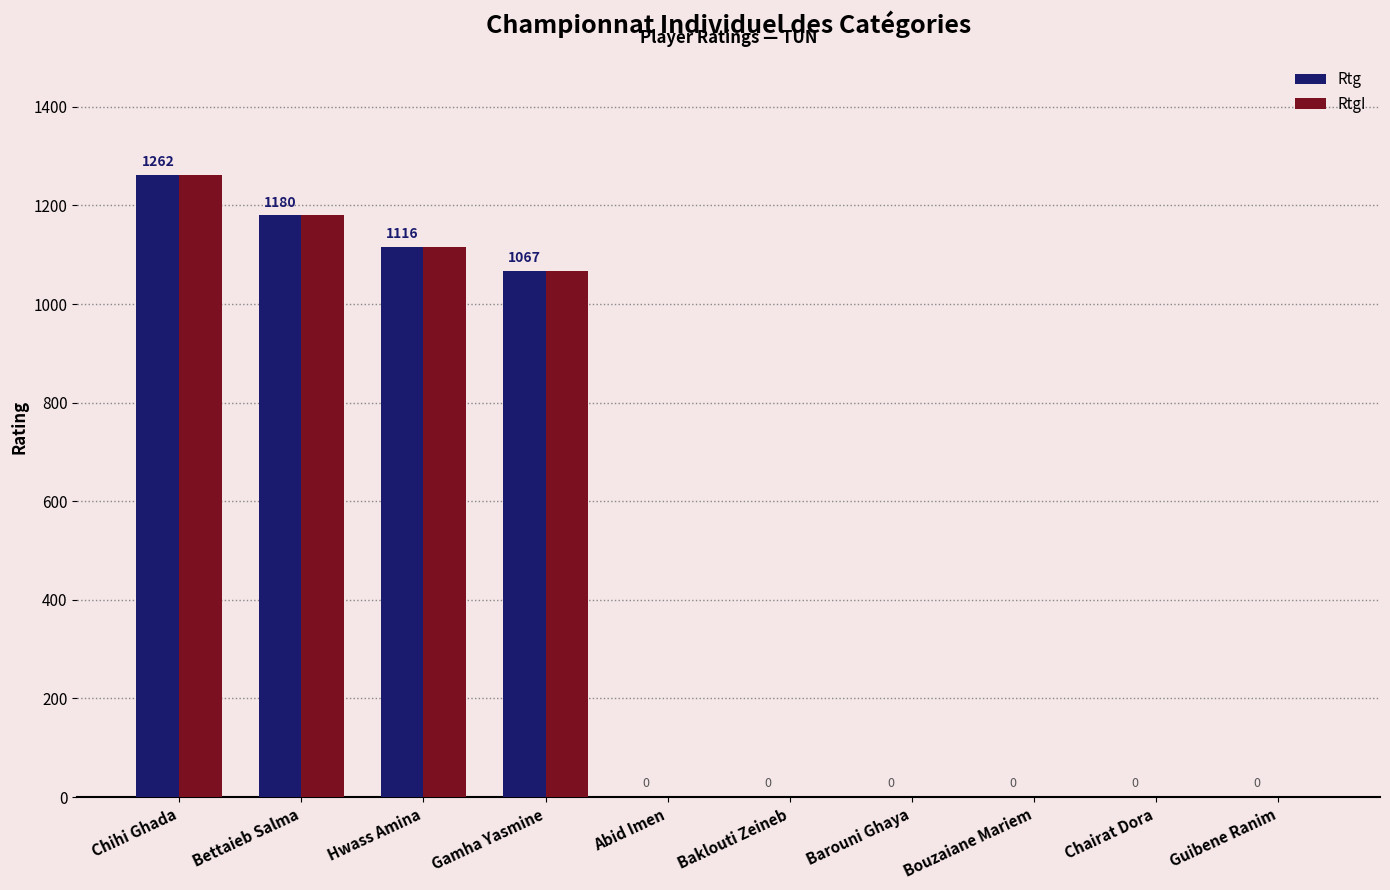

At which category is the sum across all series the highest?

Chihi Ghada